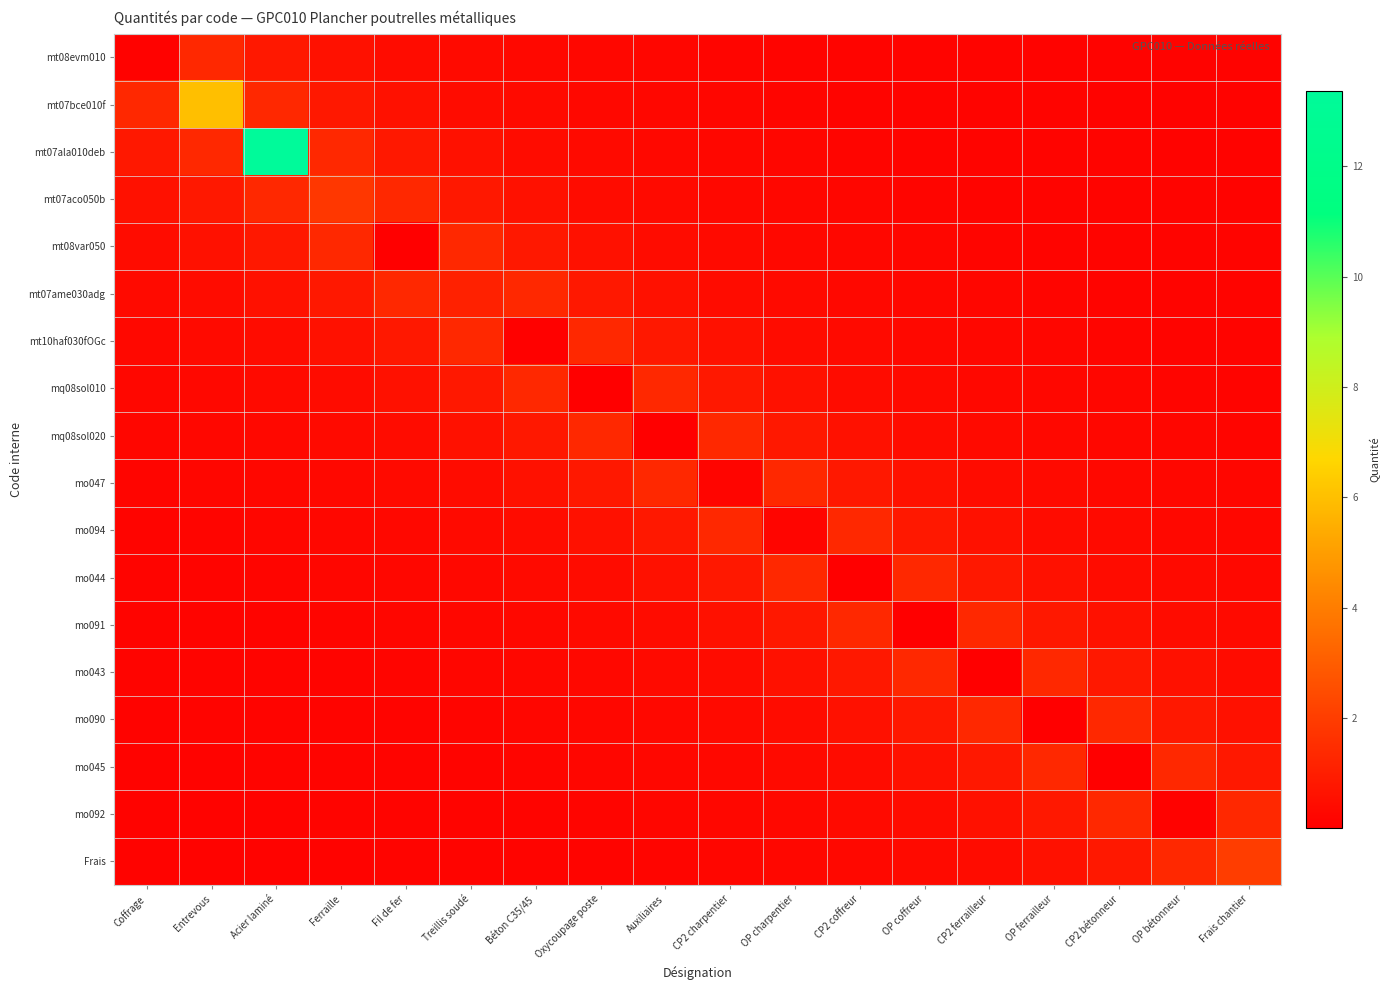

Reading right to left, what are all the values shown in this chart?

mt08evm010: Frais chantier=0.1	OP bétonneur=0.1	CP2 bétonneur=0.1	OP ferrailleur=0.1	CP2 ferrailleur=0.1	OP coffreur=0.2	CP2 coffreur=0.2	OP charpentier=0.2	CP2 charpentier=0.2	Auxiliaires=0.2	Oxycoupage poste=0.3	Béton C35/45=0.3	Treillis soudé=0.4	Fil de fer=0.4	Ferraille=0.6	Acier laminé=0.8	Entrevous=1.3	Coffrage=0.1
mt07bce010f: Frais chantier=0.1	OP bétonneur=0.1	CP2 bétonneur=0.1	OP ferrailleur=0.1	CP2 ferrailleur=0.2	OP coffreur=0.2	CP2 coffreur=0.2	OP charpentier=0.2	CP2 charpentier=0.2	Auxiliaires=0.3	Oxycoupage poste=0.3	Béton C35/45=0.4	Treillis soudé=0.4	Fil de fer=0.6	Ferraille=0.8	Acier laminé=1.3	Entrevous=6.0	Coffrage=1.3
mt07ala010deb: Frais chantier=0.1	OP bétonneur=0.1	CP2 bétonneur=0.1	OP ferrailleur=0.2	CP2 ferrailleur=0.2	OP coffreur=0.2	CP2 coffreur=0.2	OP charpentier=0.2	CP2 charpentier=0.3	Auxiliaires=0.3	Oxycoupage poste=0.4	Béton C35/45=0.4	Treillis soudé=0.6	Fil de fer=0.8	Ferraille=1.3	Acier laminé=13.4	Entrevous=1.3	Coffrage=0.8
mt07aco050b: Frais chantier=0.1	OP bétonneur=0.1	CP2 bétonneur=0.2	OP ferrailleur=0.2	CP2 ferrailleur=0.2	OP coffreur=0.2	CP2 coffreur=0.2	OP charpentier=0.3	CP2 charpentier=0.3	Auxiliaires=0.4	Oxycoupage poste=0.4	Béton C35/45=0.6	Treillis soudé=0.8	Fil de fer=1.3	Ferraille=1.8	Acier laminé=1.3	Entrevous=0.8	Coffrage=0.6
mt08var050: Frais chantier=0.1	OP bétonneur=0.2	CP2 bétonneur=0.2	OP ferrailleur=0.2	CP2 ferrailleur=0.2	OP coffreur=0.2	CP2 coffreur=0.3	OP charpentier=0.3	CP2 charpentier=0.4	Auxiliaires=0.4	Oxycoupage poste=0.6	Béton C35/45=0.8	Treillis soudé=1.3	Fil de fer=0.0	Ferraille=1.3	Acier laminé=0.8	Entrevous=0.6	Coffrage=0.4
mt07ame030adg: Frais chantier=0.2	OP bétonneur=0.2	CP2 bétonneur=0.2	OP ferrailleur=0.2	CP2 ferrailleur=0.2	OP coffreur=0.3	CP2 coffreur=0.3	OP charpentier=0.4	CP2 charpentier=0.4	Auxiliaires=0.6	Oxycoupage poste=0.8	Béton C35/45=1.3	Treillis soudé=1.1	Fil de fer=1.3	Ferraille=0.8	Acier laminé=0.6	Entrevous=0.4	Coffrage=0.4
mt10haf030fOGc: Frais chantier=0.2	OP bétonneur=0.2	CP2 bétonneur=0.2	OP ferrailleur=0.2	CP2 ferrailleur=0.3	OP coffreur=0.3	CP2 coffreur=0.4	OP charpentier=0.4	CP2 charpentier=0.6	Auxiliaires=0.8	Oxycoupage poste=1.3	Béton C35/45=0.1	Treillis soudé=1.3	Fil de fer=0.8	Ferraille=0.6	Acier laminé=0.4	Entrevous=0.4	Coffrage=0.3
mq08sol010: Frais chantier=0.2	OP bétonneur=0.2	CP2 bétonneur=0.2	OP ferrailleur=0.3	CP2 ferrailleur=0.3	OP coffreur=0.4	CP2 coffreur=0.4	OP charpentier=0.6	CP2 charpentier=0.8	Auxiliaires=1.3	Oxycoupage poste=0.0	Béton C35/45=1.3	Treillis soudé=0.8	Fil de fer=0.6	Ferraille=0.4	Acier laminé=0.4	Entrevous=0.3	Coffrage=0.3
mq08sol020: Frais chantier=0.2	OP bétonneur=0.2	CP2 bétonneur=0.3	OP ferrailleur=0.3	CP2 ferrailleur=0.4	OP coffreur=0.4	CP2 coffreur=0.6	OP charpentier=0.8	CP2 charpentier=1.3	Auxiliaires=0.0	Oxycoupage poste=1.3	Béton C35/45=0.8	Treillis soudé=0.6	Fil de fer=0.4	Ferraille=0.4	Acier laminé=0.3	Entrevous=0.3	Coffrage=0.2
mo047: Frais chantier=0.2	OP bétonneur=0.3	CP2 bétonneur=0.3	OP ferrailleur=0.4	CP2 ferrailleur=0.4	OP coffreur=0.6	CP2 coffreur=0.8	OP charpentier=1.3	CP2 charpentier=0.2	Auxiliaires=1.3	Oxycoupage poste=0.8	Béton C35/45=0.6	Treillis soudé=0.4	Fil de fer=0.4	Ferraille=0.3	Acier laminé=0.3	Entrevous=0.2	Coffrage=0.2
mo094: Frais chantier=0.3	OP bétonneur=0.3	CP2 bétonneur=0.4	OP ferrailleur=0.4	CP2 ferrailleur=0.6	OP coffreur=0.8	CP2 coffreur=1.3	OP charpentier=0.2	CP2 charpentier=1.3	Auxiliaires=0.8	Oxycoupage poste=0.6	Béton C35/45=0.4	Treillis soudé=0.4	Fil de fer=0.3	Ferraille=0.3	Acier laminé=0.2	Entrevous=0.2	Coffrage=0.2
mo044: Frais chantier=0.3	OP bétonneur=0.4	CP2 bétonneur=0.4	OP ferrailleur=0.6	CP2 ferrailleur=0.8	OP coffreur=1.3	CP2 coffreur=0.1	OP charpentier=1.3	CP2 charpentier=0.8	Auxiliaires=0.6	Oxycoupage poste=0.4	Béton C35/45=0.4	Treillis soudé=0.3	Fil de fer=0.3	Ferraille=0.2	Acier laminé=0.2	Entrevous=0.2	Coffrage=0.2
mo091: Frais chantier=0.4	OP bétonneur=0.4	CP2 bétonneur=0.6	OP ferrailleur=0.8	CP2 ferrailleur=1.3	OP coffreur=0.1	CP2 coffreur=1.3	OP charpentier=0.8	CP2 charpentier=0.6	Auxiliaires=0.4	Oxycoupage poste=0.4	Béton C35/45=0.3	Treillis soudé=0.3	Fil de fer=0.2	Ferraille=0.2	Acier laminé=0.2	Entrevous=0.2	Coffrage=0.2
mo043: Frais chantier=0.4	OP bétonneur=0.6	CP2 bétonneur=0.8	OP ferrailleur=1.3	CP2 ferrailleur=0.0	OP coffreur=1.3	CP2 coffreur=0.8	OP charpentier=0.6	CP2 charpentier=0.4	Auxiliaires=0.4	Oxycoupage poste=0.3	Béton C35/45=0.3	Treillis soudé=0.2	Fil de fer=0.2	Ferraille=0.2	Acier laminé=0.2	Entrevous=0.2	Coffrage=0.1
mo090: Frais chantier=0.6	OP bétonneur=0.8	CP2 bétonneur=1.3	OP ferrailleur=0.0	CP2 ferrailleur=1.3	OP coffreur=0.8	CP2 coffreur=0.6	OP charpentier=0.4	CP2 charpentier=0.4	Auxiliaires=0.3	Oxycoupage poste=0.3	Béton C35/45=0.2	Treillis soudé=0.2	Fil de fer=0.2	Ferraille=0.2	Acier laminé=0.2	Entrevous=0.1	Coffrage=0.1
mo045: Frais chantier=0.8	OP bétonneur=1.3	CP2 bétonneur=0.0	OP ferrailleur=1.3	CP2 ferrailleur=0.8	OP coffreur=0.6	CP2 coffreur=0.4	OP charpentier=0.4	CP2 charpentier=0.3	Auxiliaires=0.3	Oxycoupage poste=0.2	Béton C35/45=0.2	Treillis soudé=0.2	Fil de fer=0.2	Ferraille=0.2	Acier laminé=0.1	Entrevous=0.1	Coffrage=0.1
mo092: Frais chantier=1.3	OP bétonneur=0.1	CP2 bétonneur=1.3	OP ferrailleur=0.8	CP2 ferrailleur=0.6	OP coffreur=0.4	CP2 coffreur=0.4	OP charpentier=0.3	CP2 charpentier=0.3	Auxiliaires=0.2	Oxycoupage poste=0.2	Béton C35/45=0.2	Treillis soudé=0.2	Fil de fer=0.2	Ferraille=0.1	Acier laminé=0.1	Entrevous=0.1	Coffrage=0.1
Frais: Frais chantier=2.0	OP bétonneur=1.3	CP2 bétonneur=0.8	OP ferrailleur=0.6	CP2 ferrailleur=0.4	OP coffreur=0.4	CP2 coffreur=0.3	OP charpentier=0.3	CP2 charpentier=0.2	Auxiliaires=0.2	Oxycoupage poste=0.2	Béton C35/45=0.2	Treillis soudé=0.2	Fil de fer=0.1	Ferraille=0.1	Acier laminé=0.1	Entrevous=0.1	Coffrage=0.1